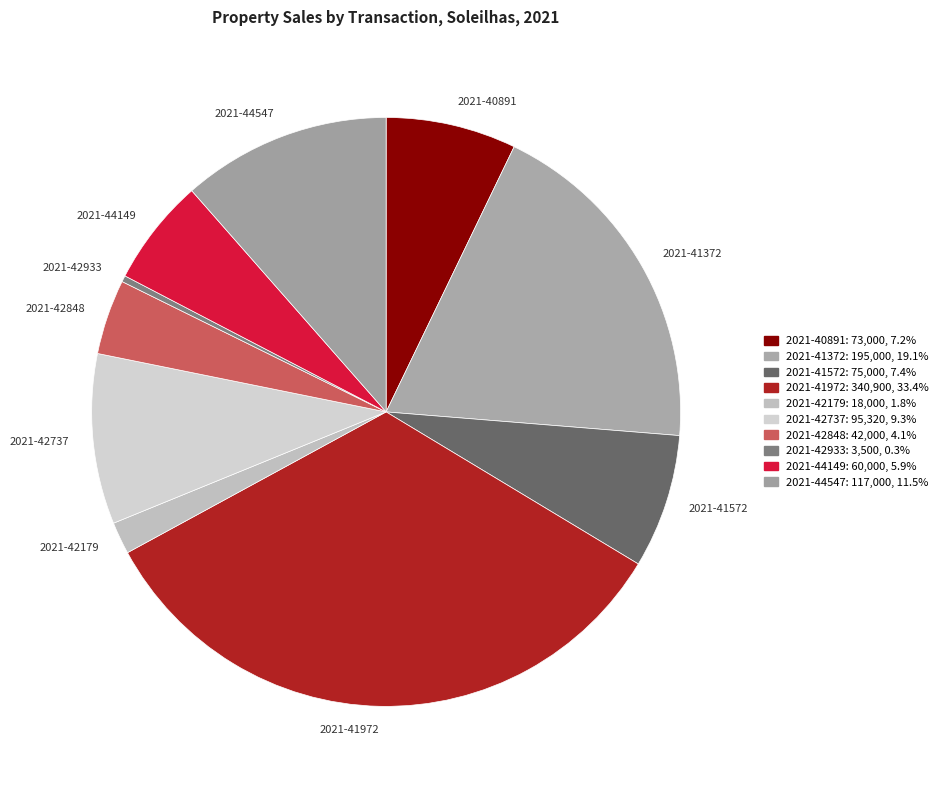

What is the largest slice in the pie chart?

2021-41972